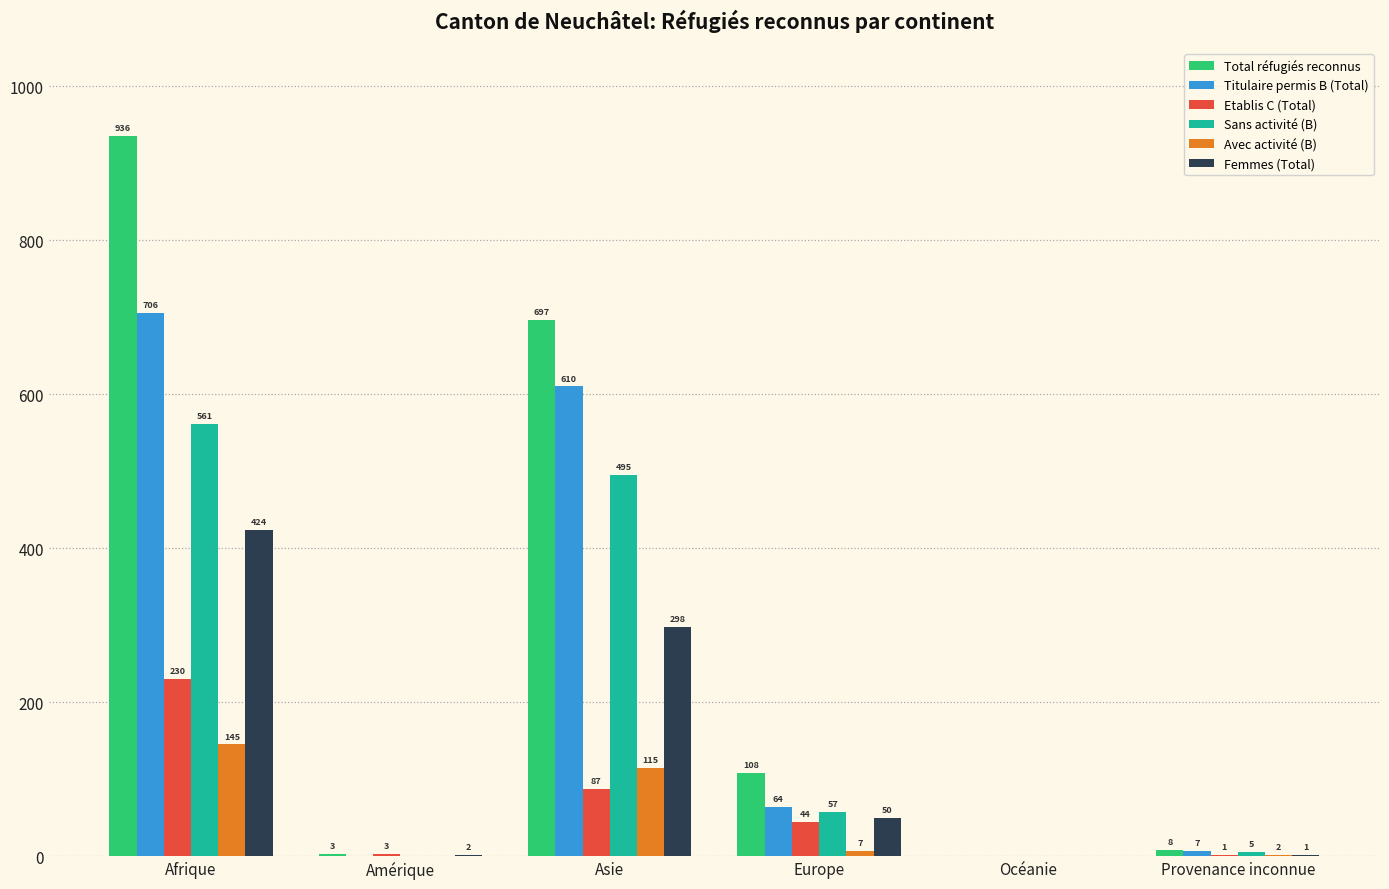

Is it true that Total réfugiés reconnus equals 936 at Afrique?

True